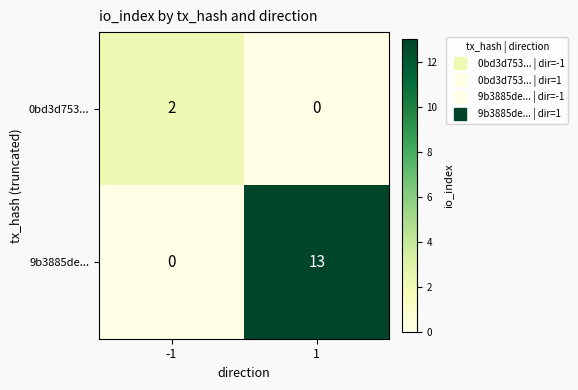

The value of 9b3885de... at 1 is 23. True or false?

False